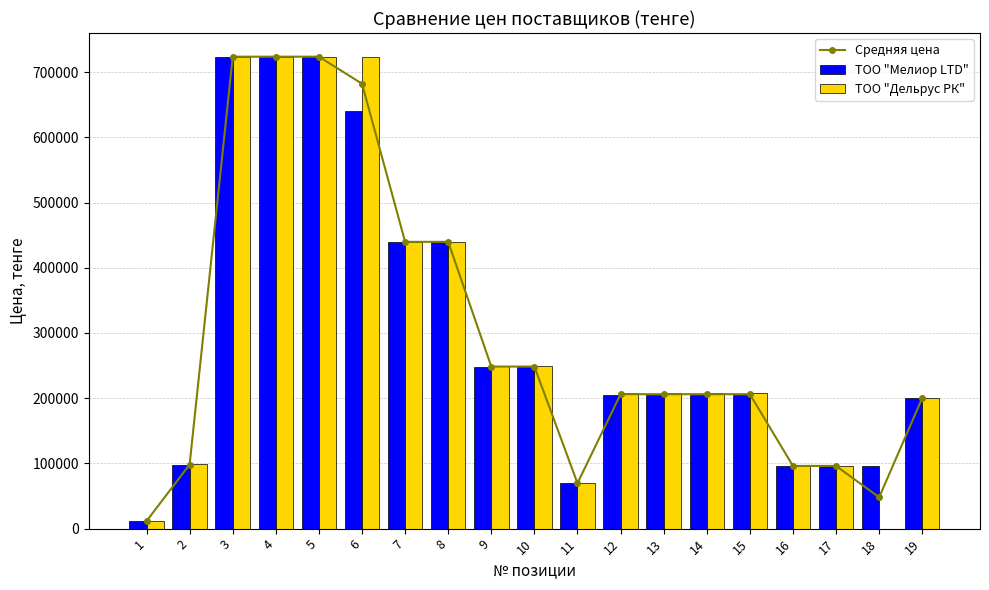

Reading left to right, what are all the values shown in this chart?

Средняя цена: 1=11575.0	2=98340.0	3=723700.0	4=723700.0	5=723700.0	6=682250.0	7=439775.0	8=439775.0	9=248515.0	10=248515.0	11=69640.0	12=206160.0	13=206160.0	14=206160.0	15=206160.0	16=96140.0	17=96142.5	18=48050.0	19=200230.0
ТОО "Мелиор LTD": 1=11500.0	2=98200.0	3=723600.0	4=723600.0	5=723600.0	6=640700.0	7=439500.0	8=439500.0	9=248400.0	10=248400.0	11=69600.0	12=204700.0	13=204700.0	14=204700.0	15=204700.0	16=96100.0	17=96100.0	18=96100.0	19=200220.0
ТОО "Дельрус РК": 1=11650.0	2=98480.0	3=723800.0	4=723800.0	5=723800.0	6=723800.0	7=440050.0	8=440050.0	9=248630.0	10=248630.0	11=69680.0	12=207620.0	13=207620.0	14=207620.0	15=207620.0	16=96180.0	17=96185.0	18=0.0	19=200240.0